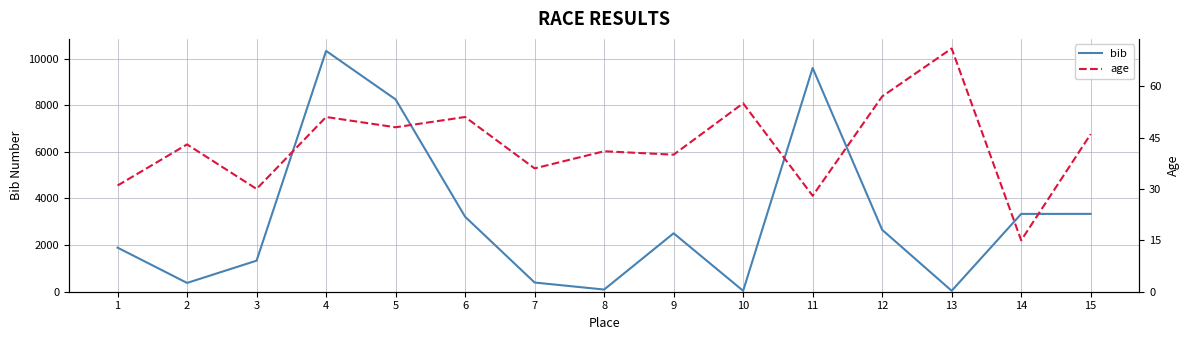

Which has a higher value, 2 or 3?

3